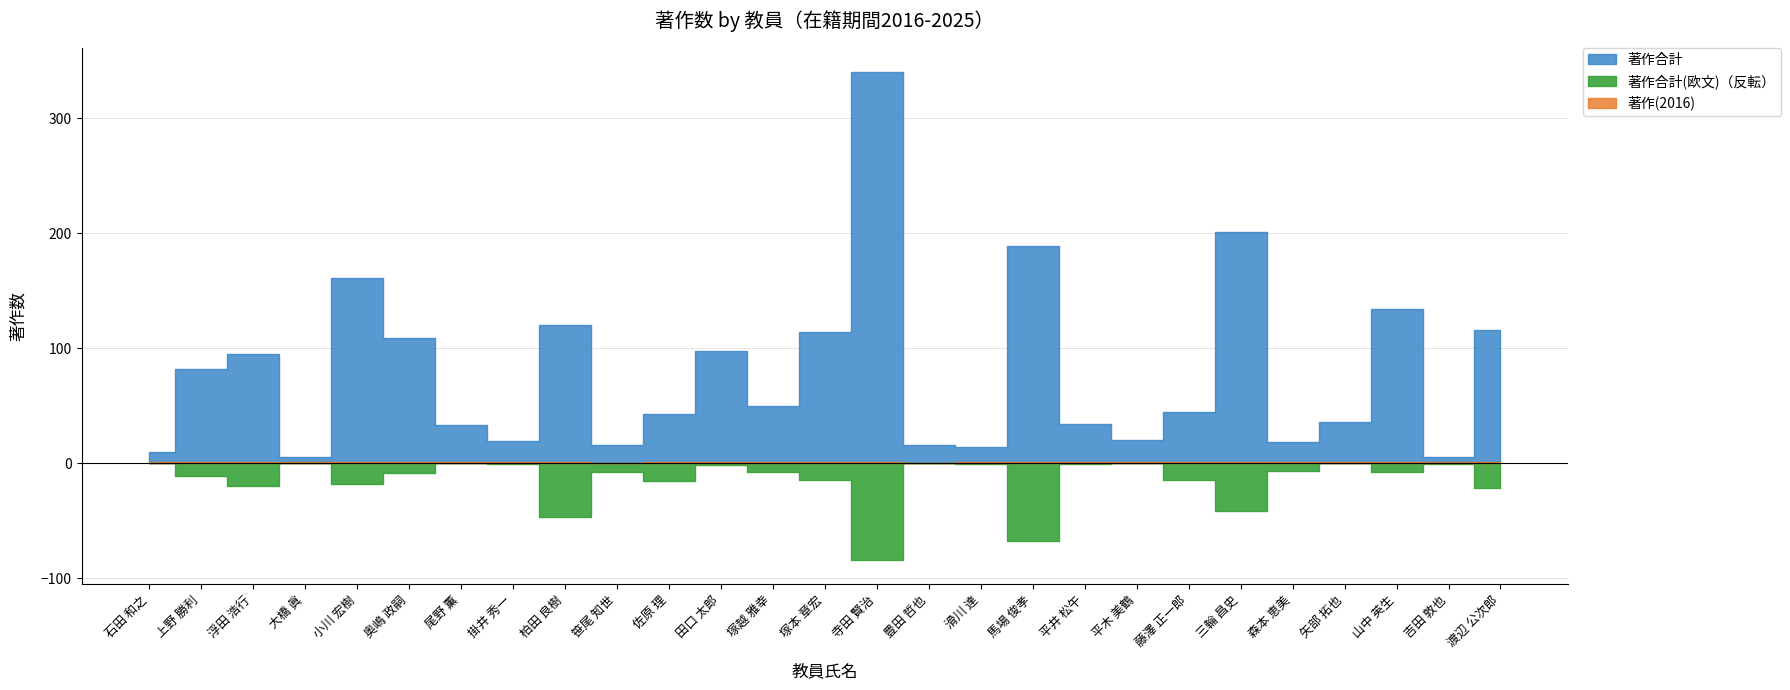

At which label does 著作合計 reach its minimum?

大橋 眞